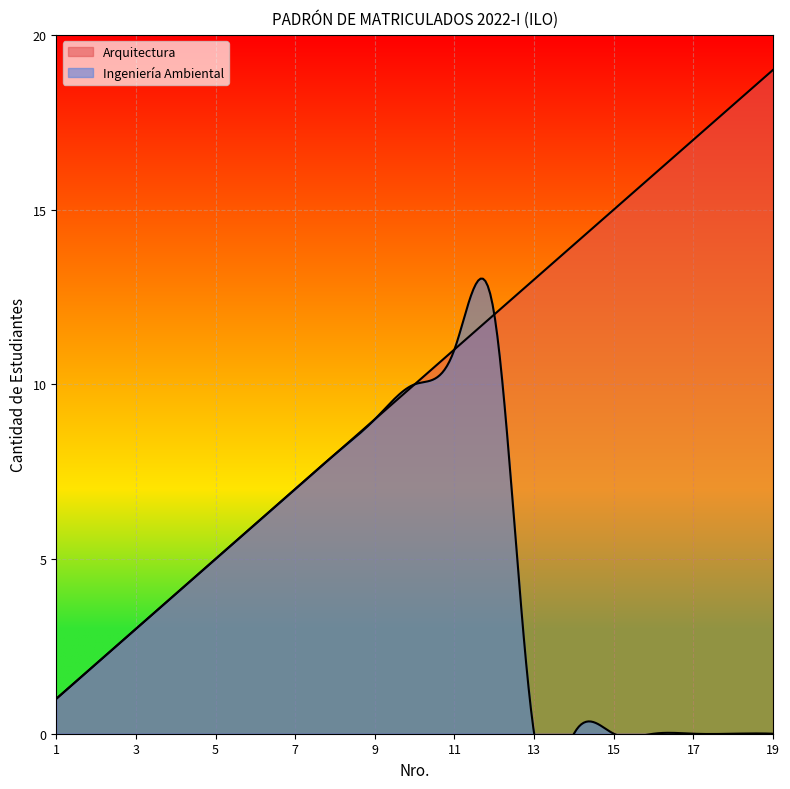

What is the value of the Arquitectura point at the 18th from the left?

18